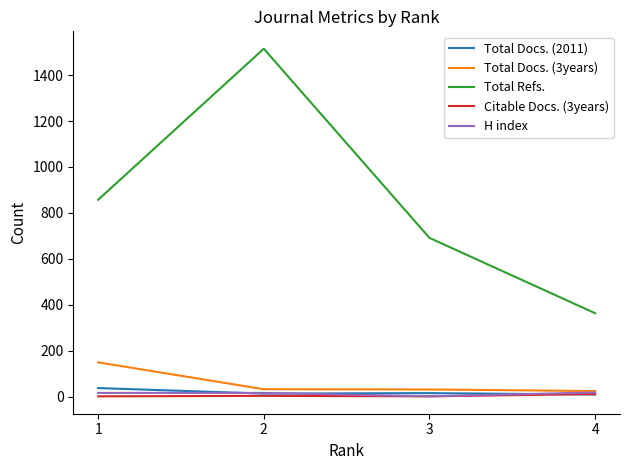

True or false: Total Docs. (3years) and Total Refs. cross at least once.

False